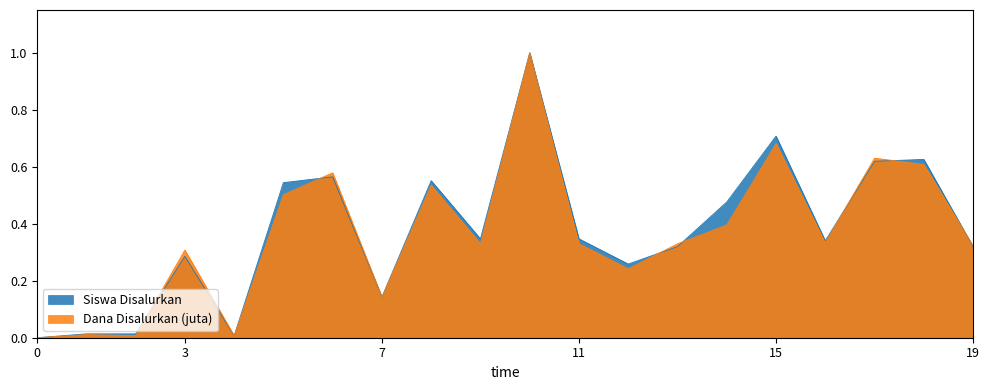

What is the greatest value displayed?

1.0